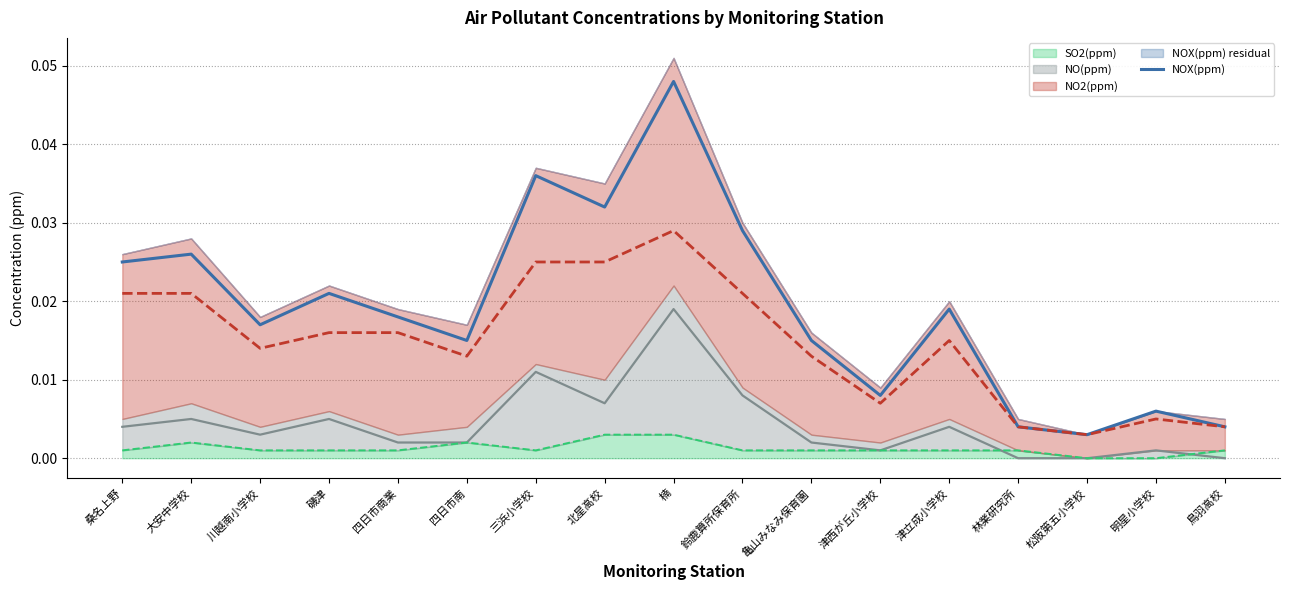

The NOX(ppm) series shows 0.0 at 大安中学校. True or false?

True